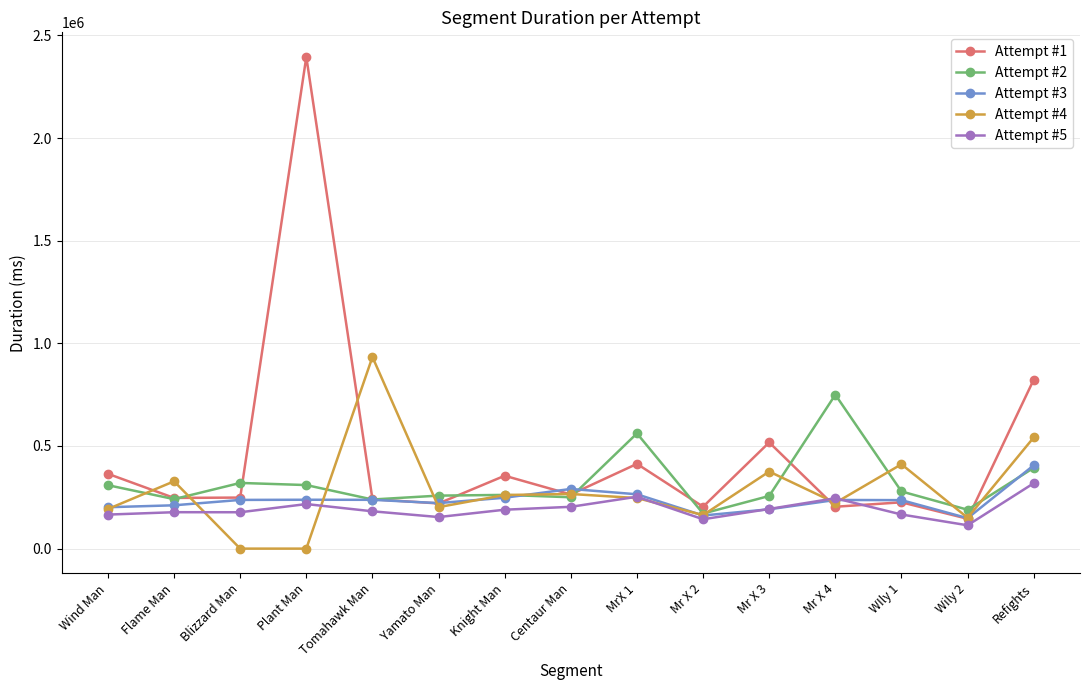

What is the lowest value of the Attempt #5 series?

113722